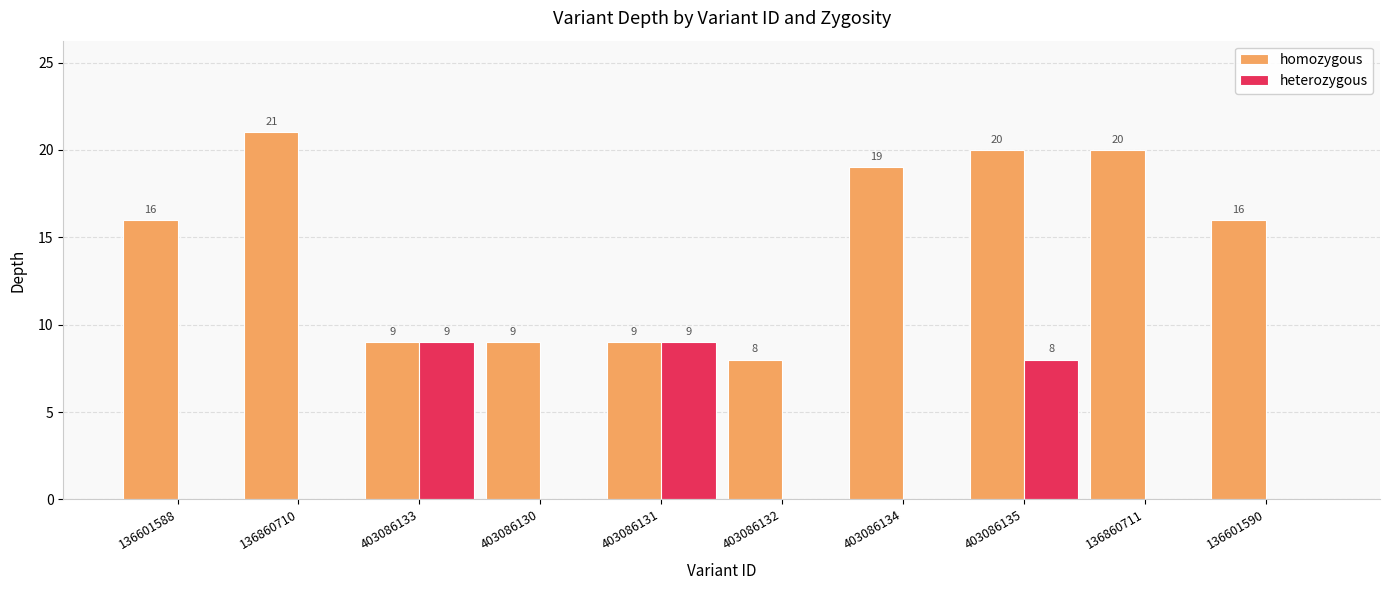

Are the bars grouped side by side (vs. stacked)?

Yes